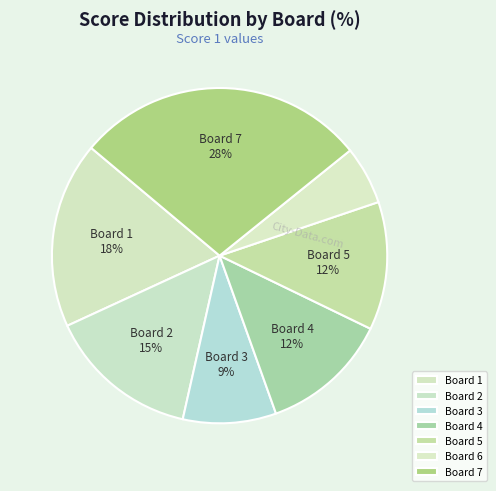

Is it true that Board 3 is 2% of the pie?

False